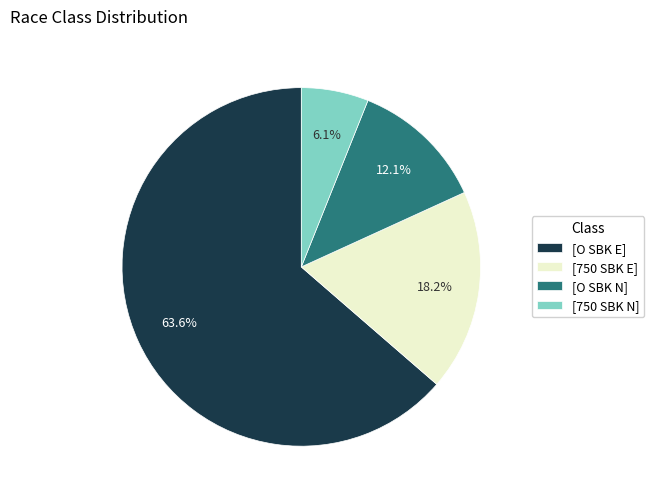

Is the sum of [O SBK N] and [750 SBK E] greater than half?

No